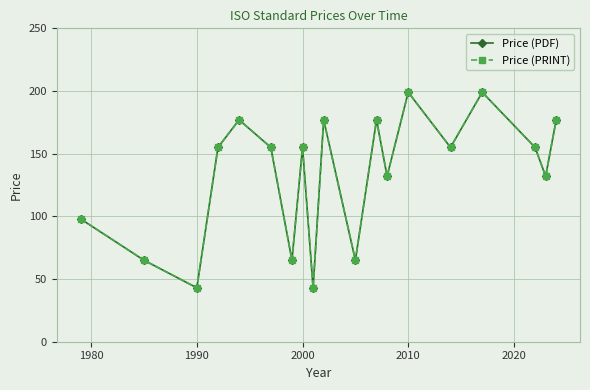

Which series has the largest total across all categories?

Price (PDF)